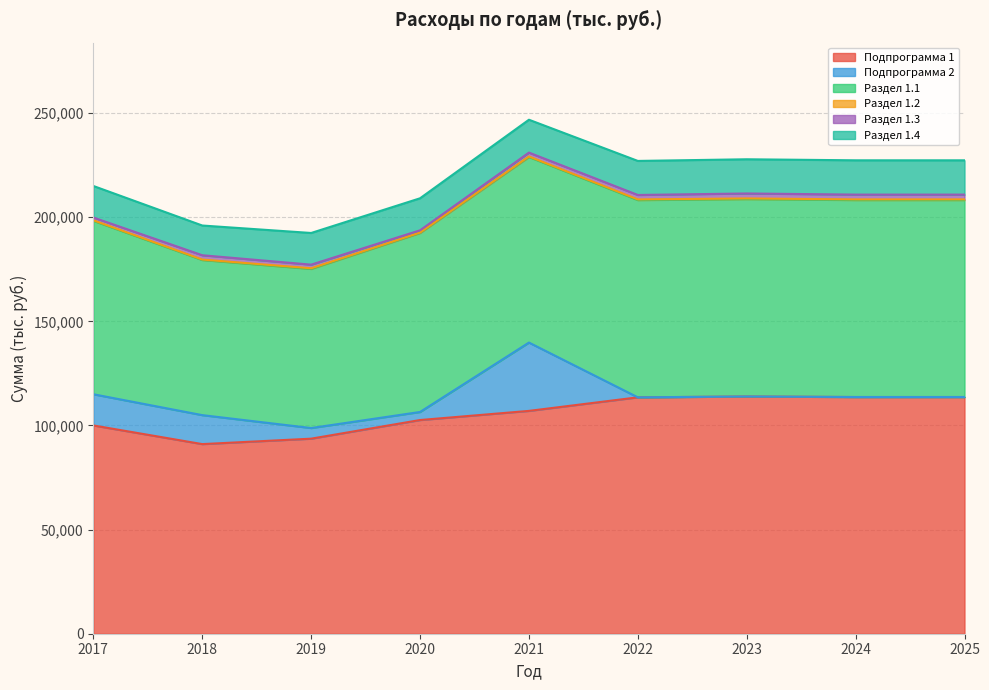

How many values in the Подпрограмма 1 series are below 107007?

4